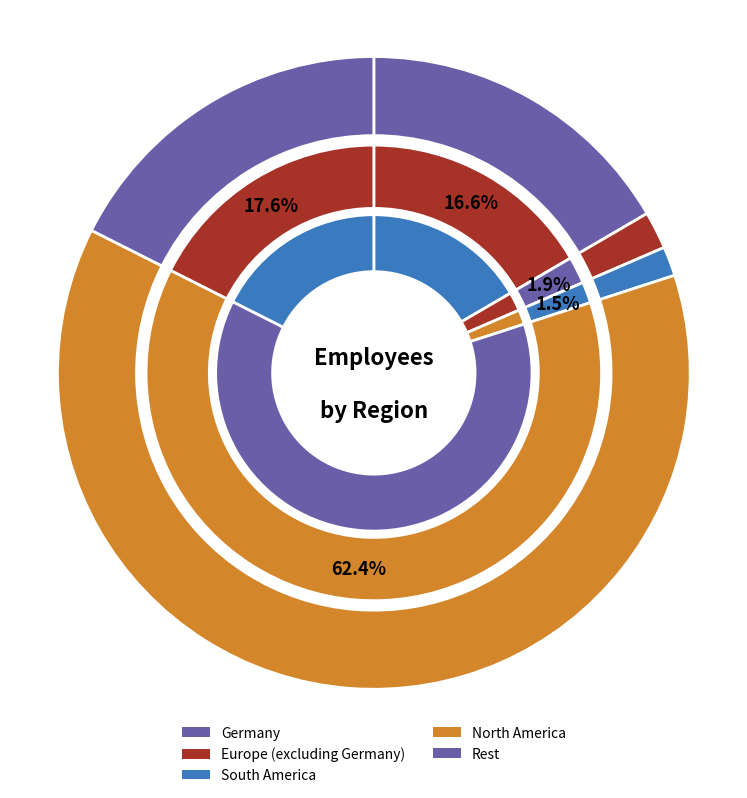

To the nearest percent, what portion does Europe (excluding Germany) represent?

2%